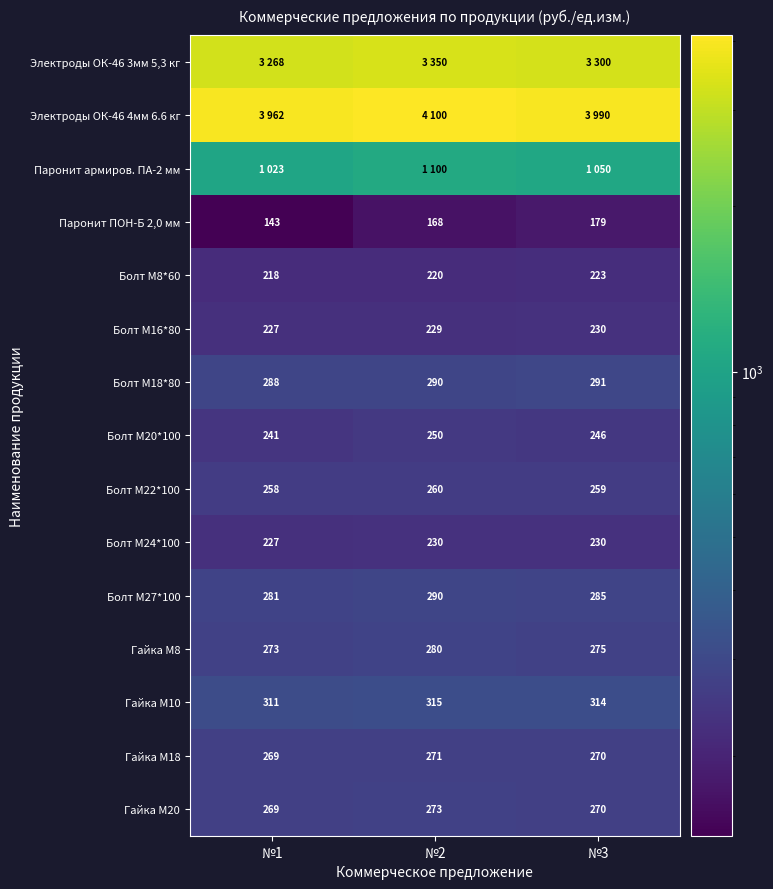

What is the average value of the Гайка М18 series?

270